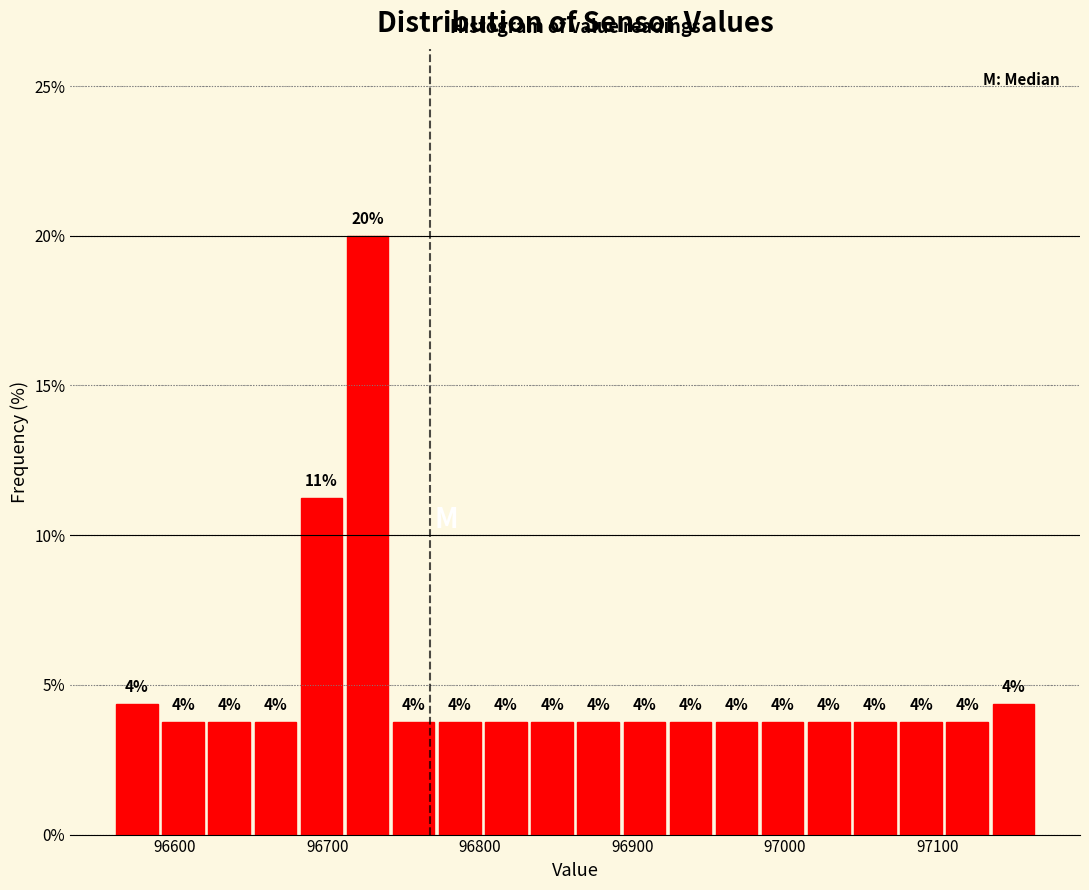

Read against the x-axis, roughly where is the centre of the tallest bar?

96730